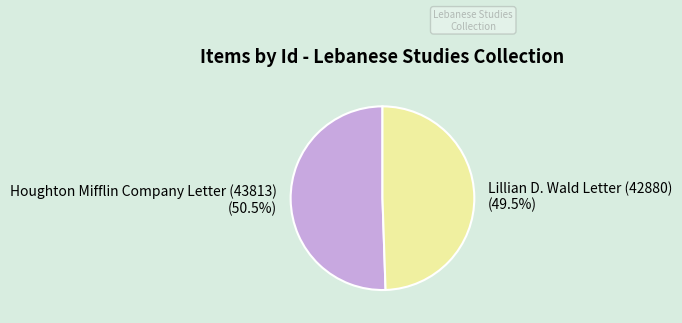

What percentage do Lillian D. Wald Letter (42880) and Houghton Mifflin Company Letter (43813) together represent?

100.0%